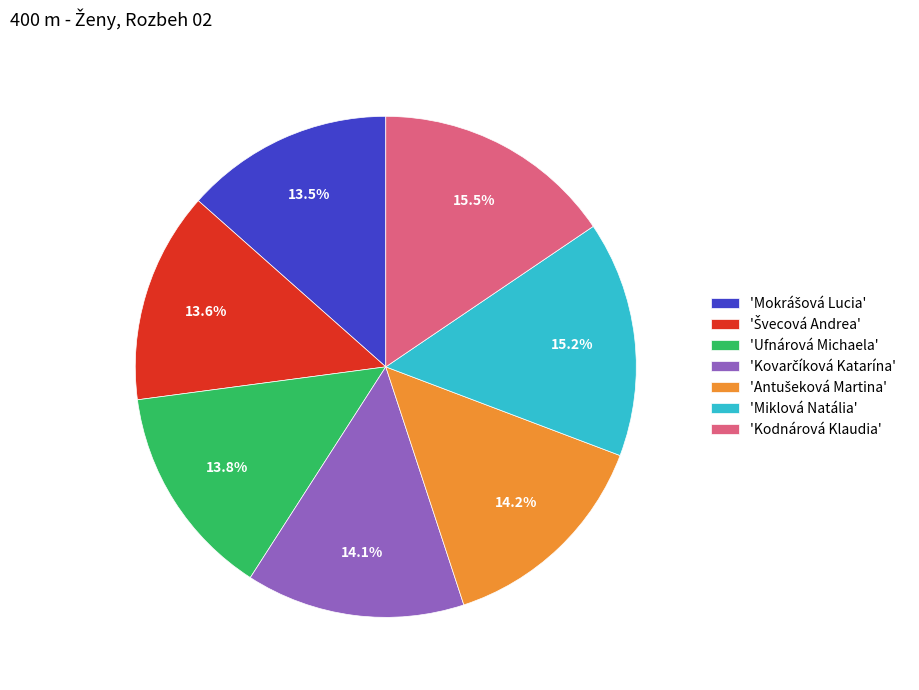

Count the number of slices in the pie.

7